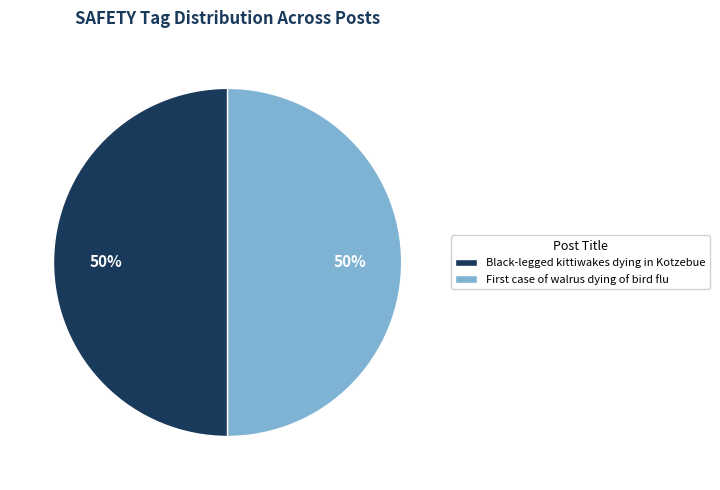

Is it true that Black-legged kittiwakes dying in Kotzebue is 50% of the pie?

True